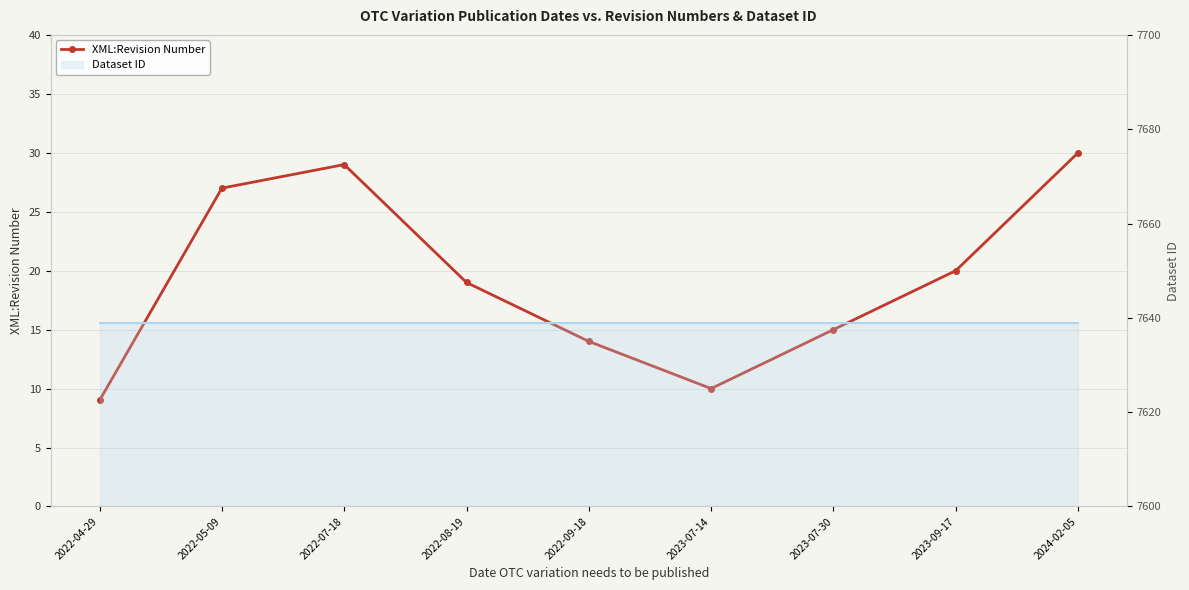

How many interior local peaks (higher than both neighbors) does the data have?

1